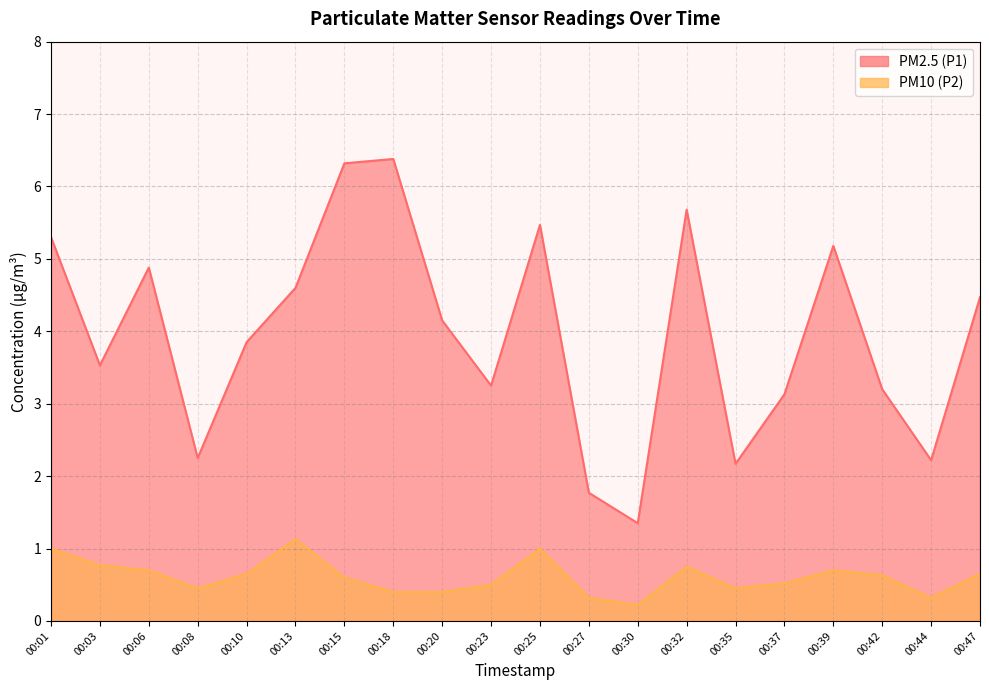

In PM10 (P2), how many points are lower than both neighbors (excluding endpoints)?

4